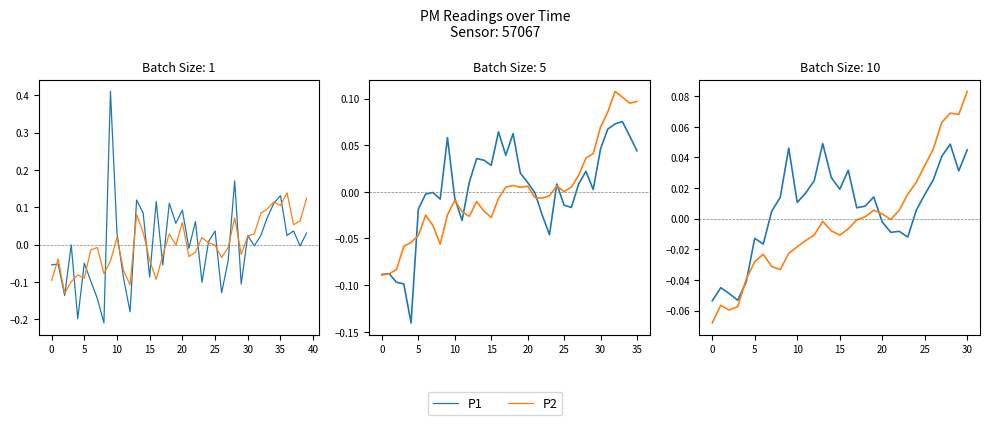

Reading left to right, transcribe all the data shown in this chart.

P1: -0.1	-0.0	-0.0	-0.1	-0.0	-0.0	-0.0	0.0	0.0	0.0	0.0	0.0	0.0	0.0	0.0	0.0	0.0	0.0	0.0	0.0	-0.0	-0.0	-0.0	-0.0	0.0	0.0	0.0	0.0	0.0	0.0	0.0
P2: -0.1	-0.1	-0.1	-0.1	-0.0	-0.0	-0.0	-0.0	-0.0	-0.0	-0.0	-0.0	-0.0	-0.0	-0.0	-0.0	-0.0	-0.0	0.0	0.0	0.0	-0.0	0.0	0.0	0.0	0.0	0.0	0.1	0.1	0.1	0.1